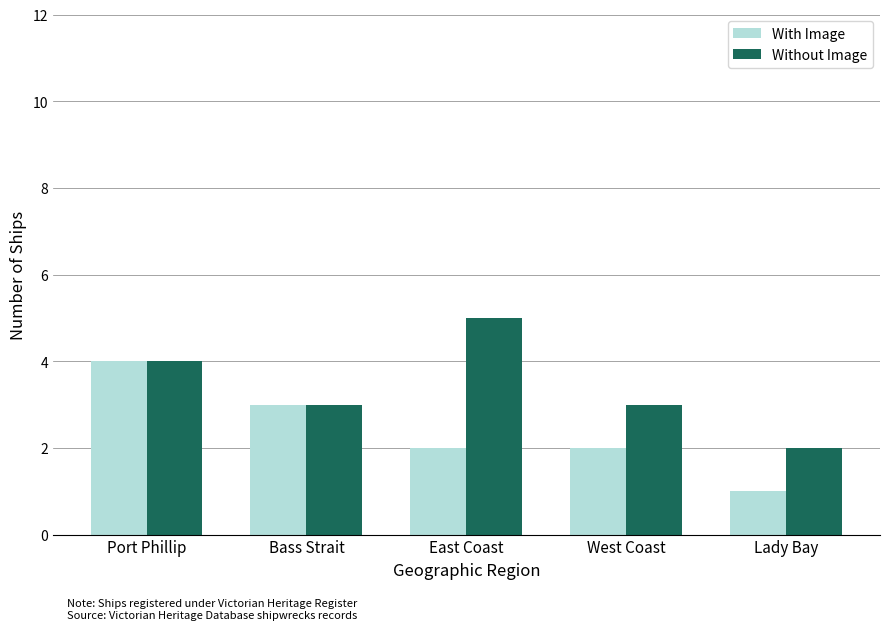

Where does the With Image series first go above 2?

Port Phillip